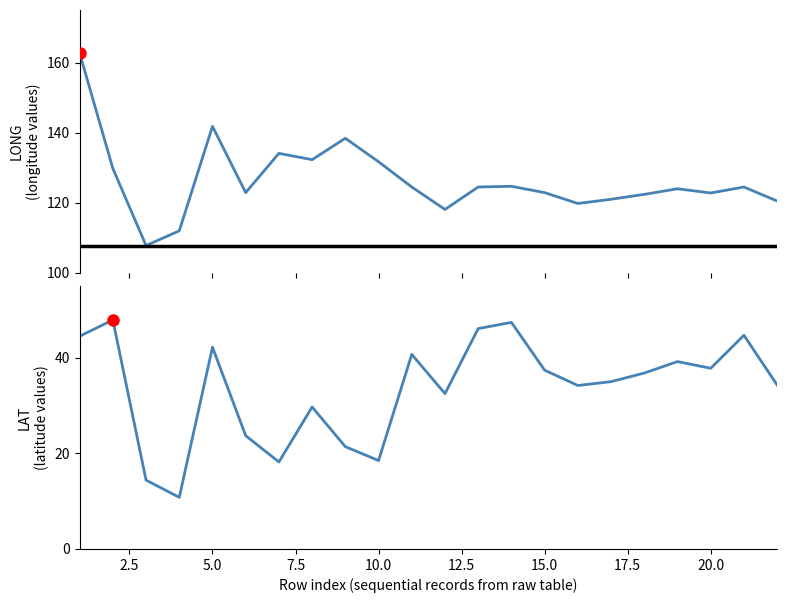

What is the difference between the maximum and second lowest values in the LAT series?

33.5